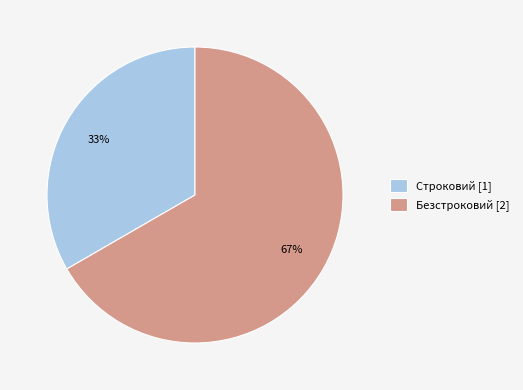

Count the number of slices in the pie.

2